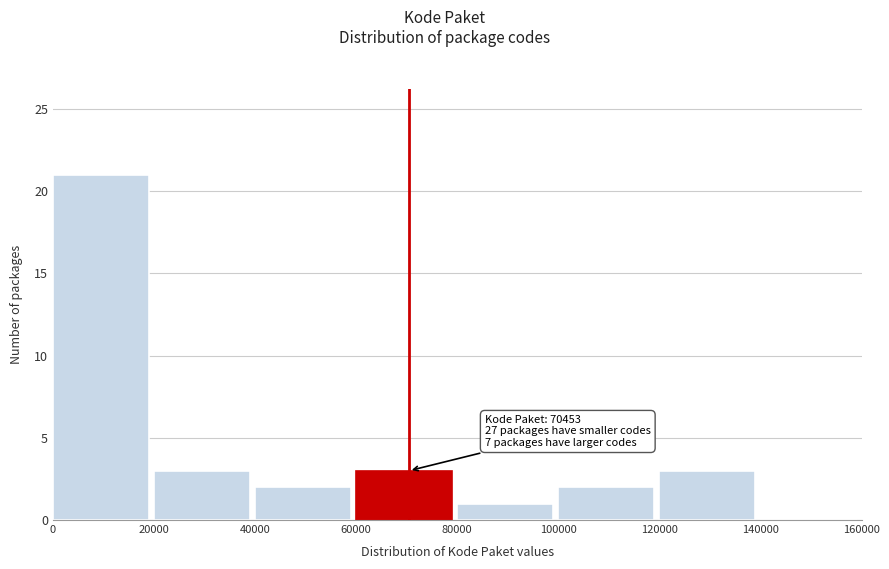

Which range on the x-axis has the tallest bar?

0 to 20000